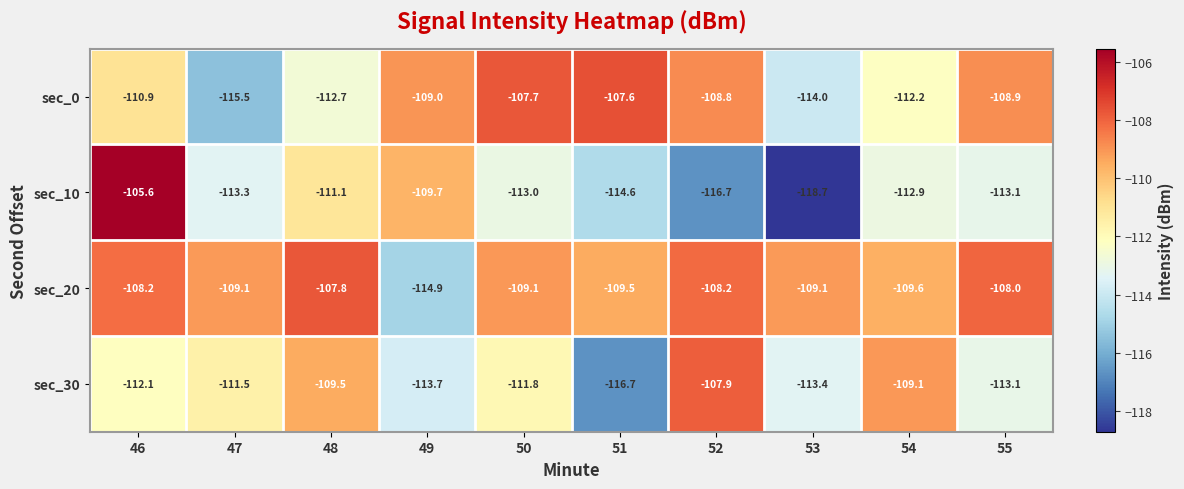

What value does the sec_20 series have at 52?

-108.2